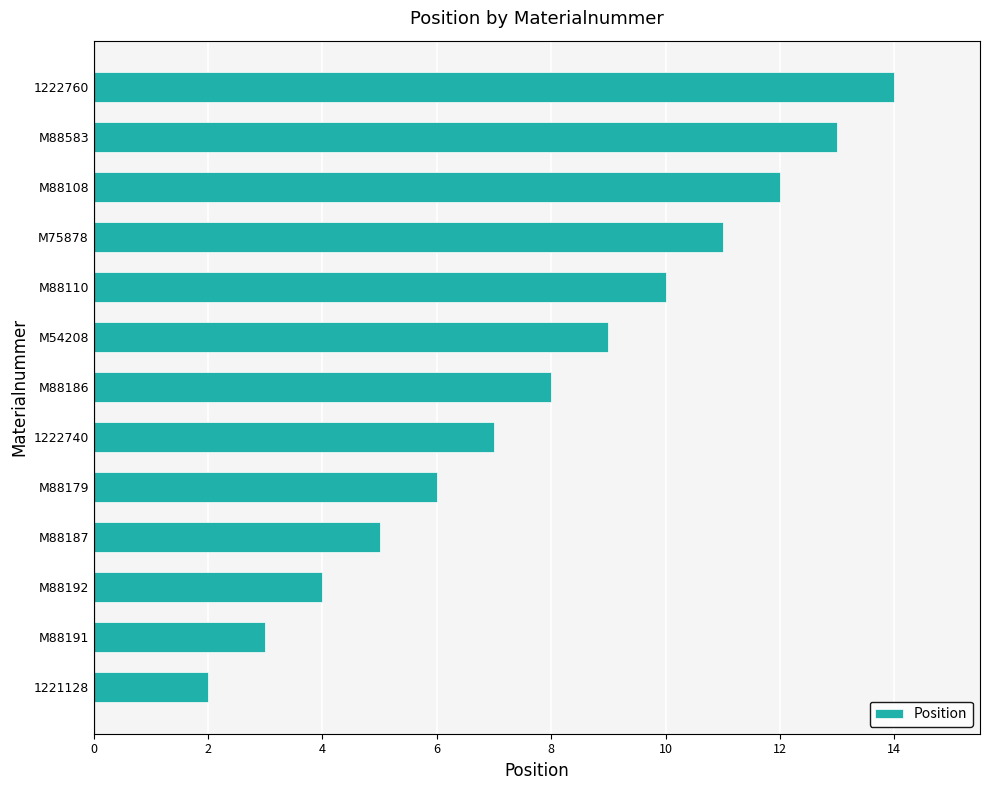

The chart shows a value of 5 at M88187. True or false?

True